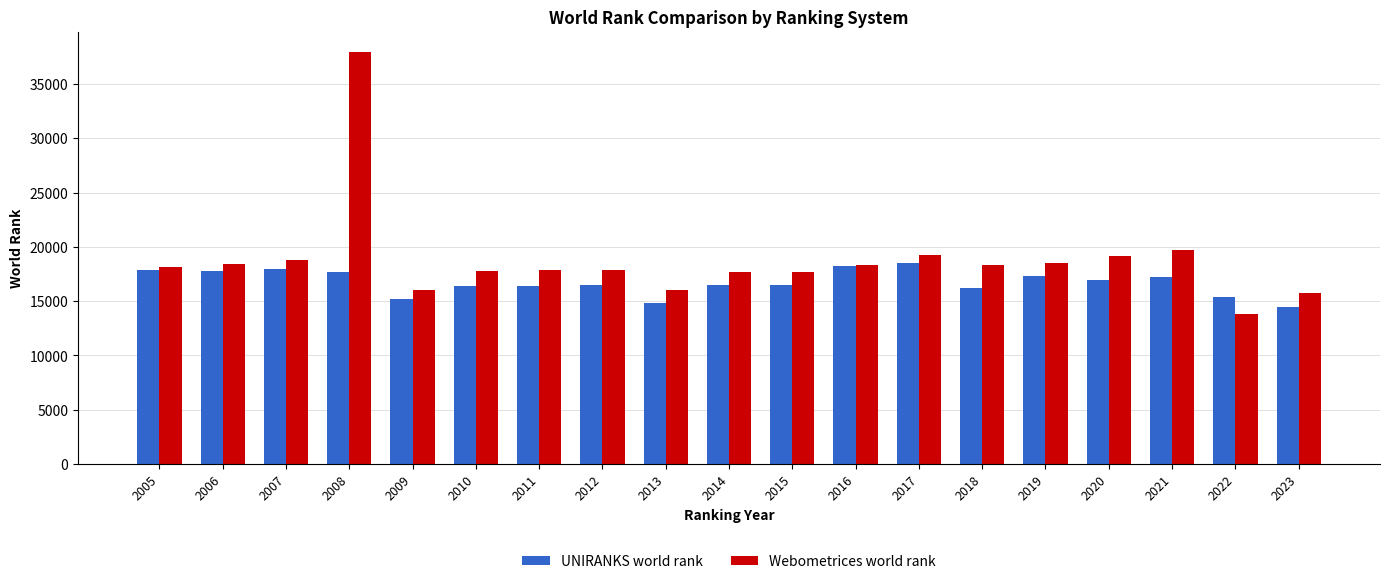

Does the chart contain any negative values?

No